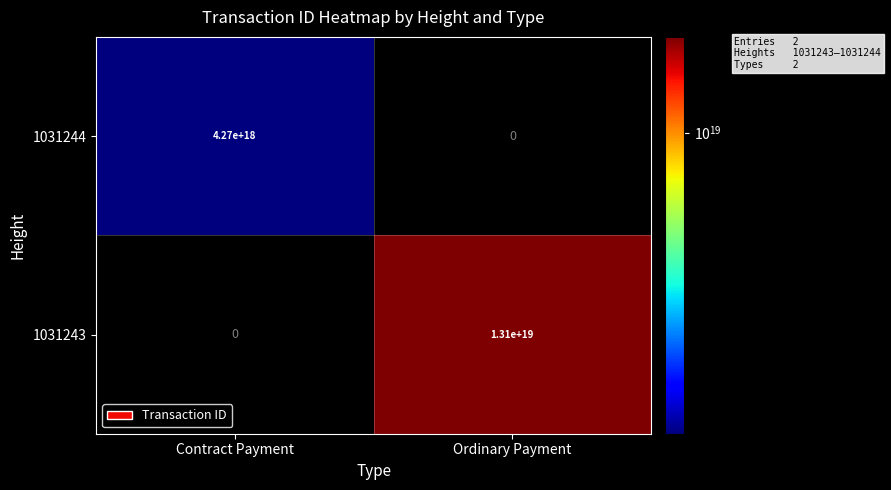

Is it true that 1031243 equals 13100000000000000000 at Ordinary Payment?

True